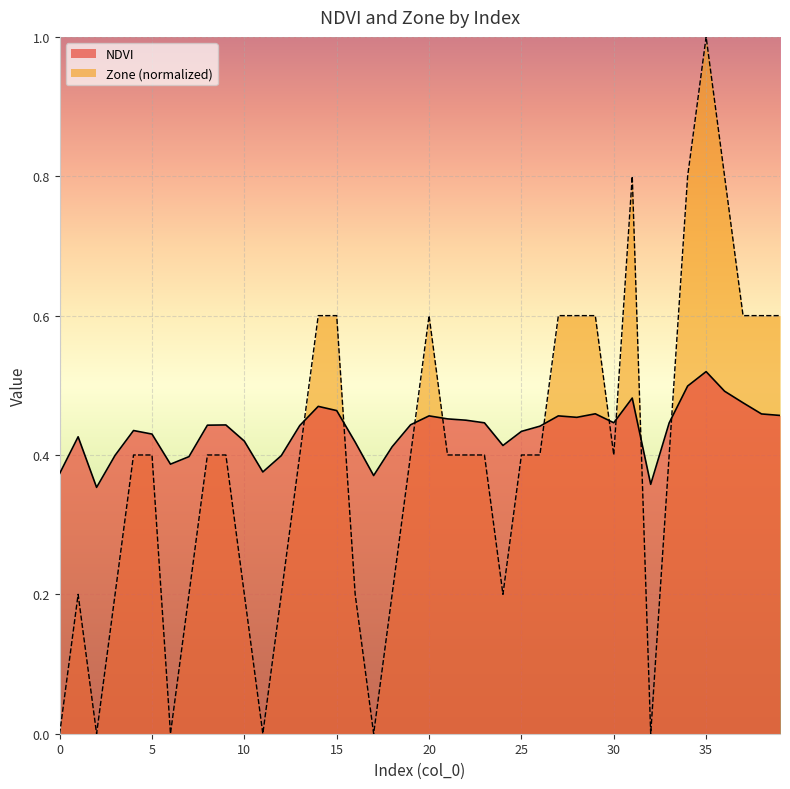

In NDVI, how many points are higher than both neighbors (excluding endpoints)?

9